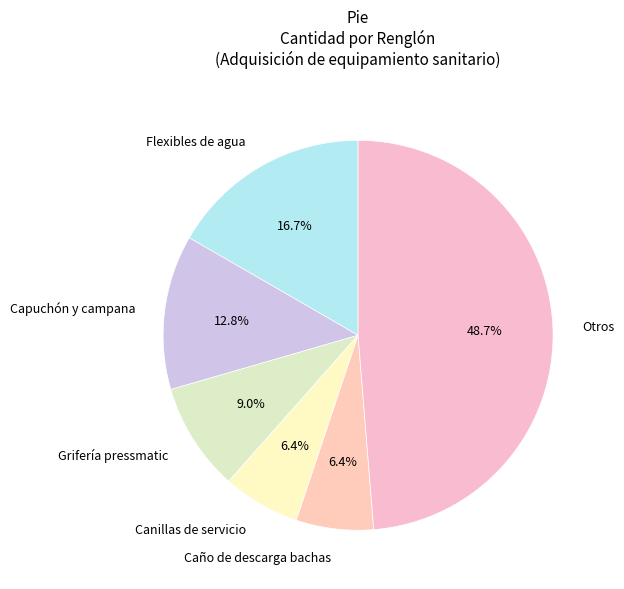

Is the sum of Canillas de servicio and Caño de descarga bachas greater than half?

No